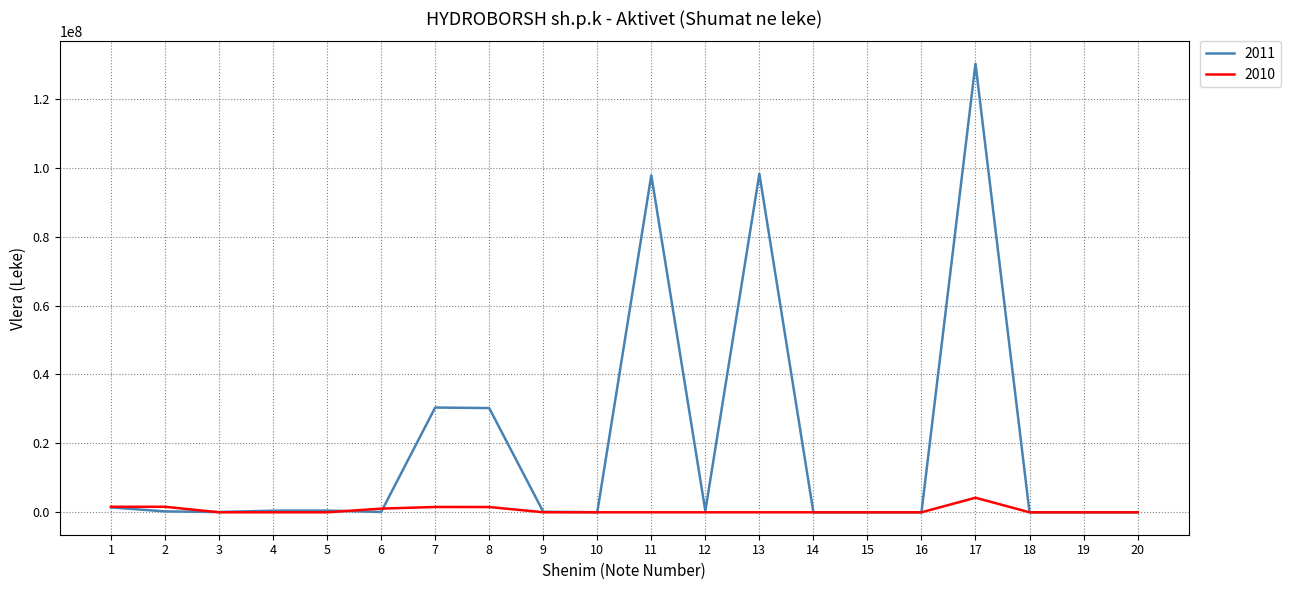

List the series in order of their overall mean, highest first.

2011, 2010